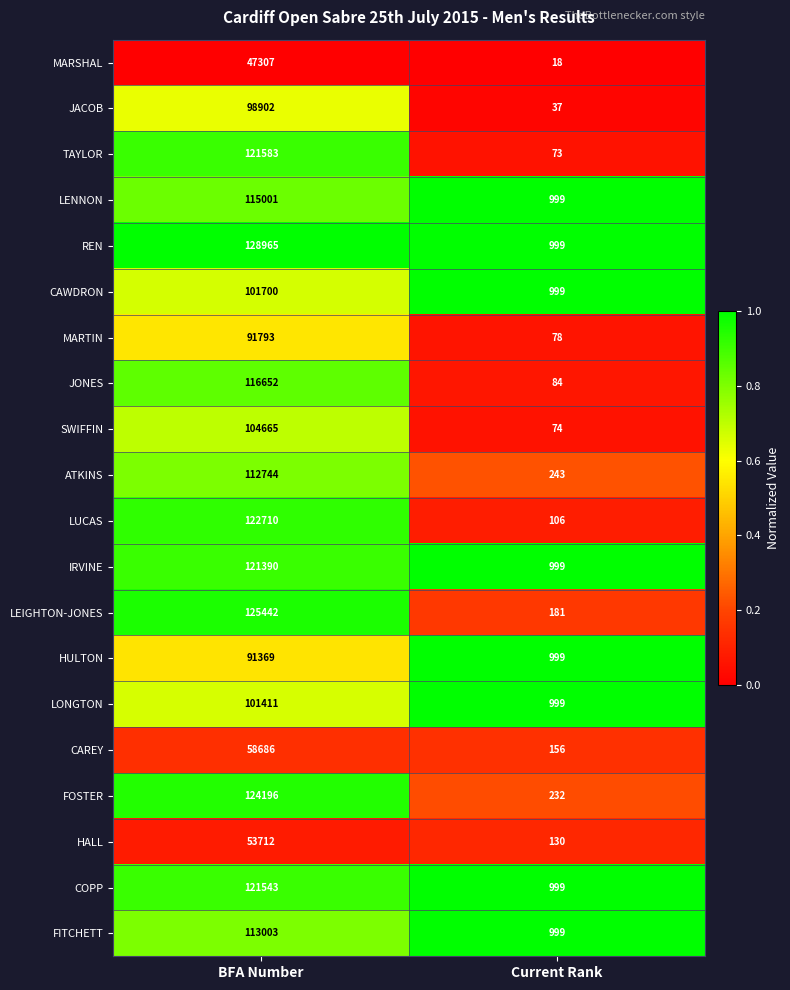

How many categories are shown in the chart?

2